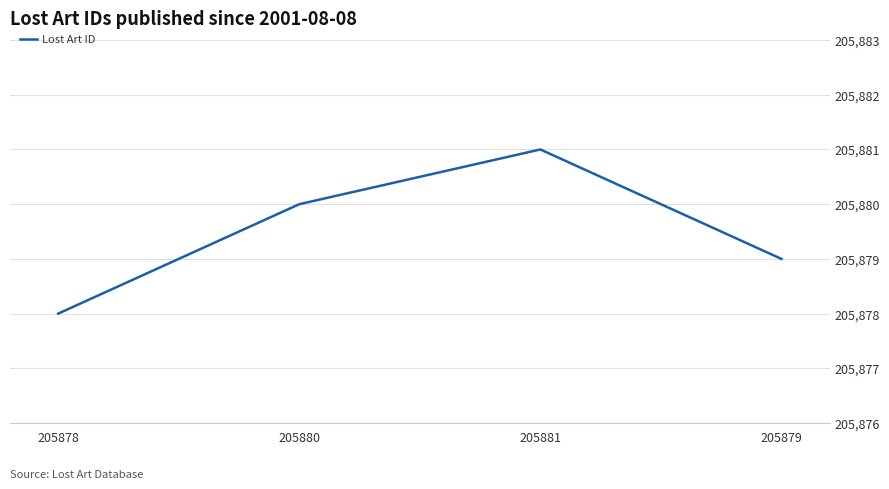

What is the sum of all values?

823518